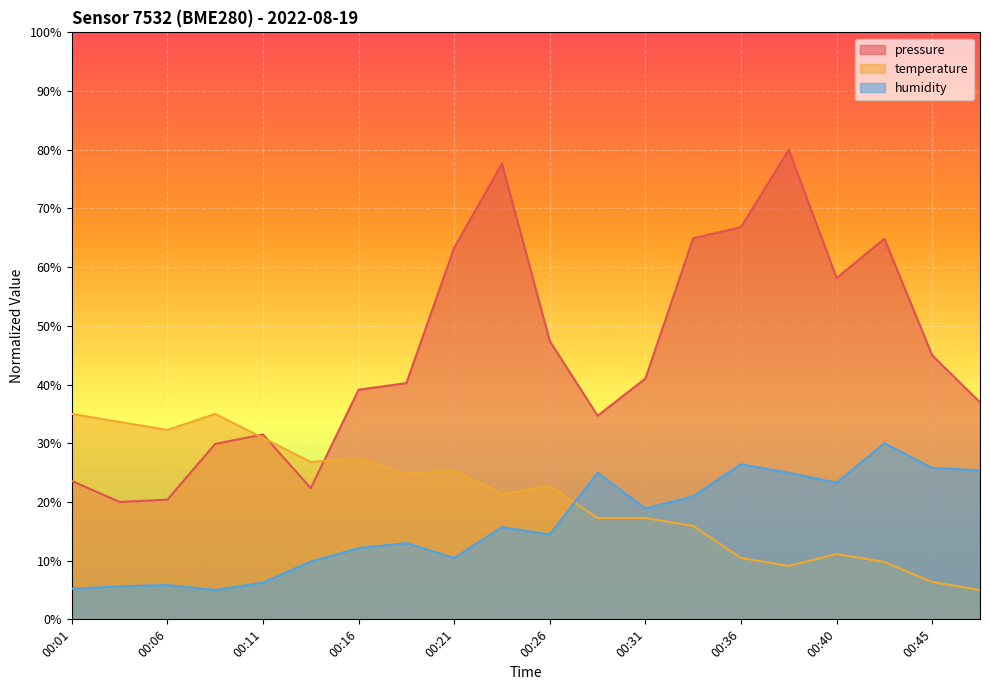

What is the maximum value shown in the chart?

80.0